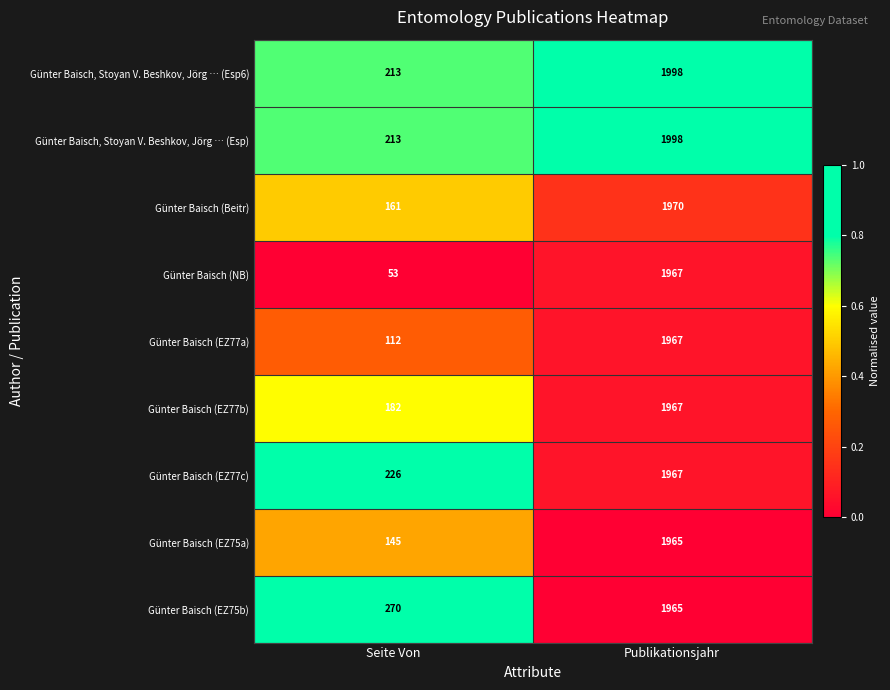

True or false: Günter Baisch (EZ75a) has a value of 1965 at Publikationsjahr.

True